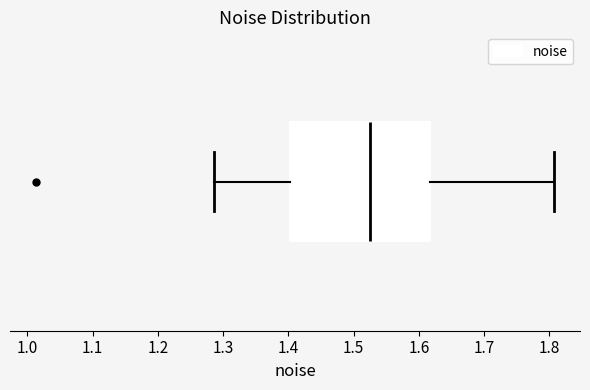

Read this box plot against the x-axis: the position of the median line, the range covered by the box, and the ends of both whiskers. The values are not printed on the chart, so give them approximately, as read against the axis.

median 1.53, box 1.40 to 1.62, whiskers 1.29 to 1.81